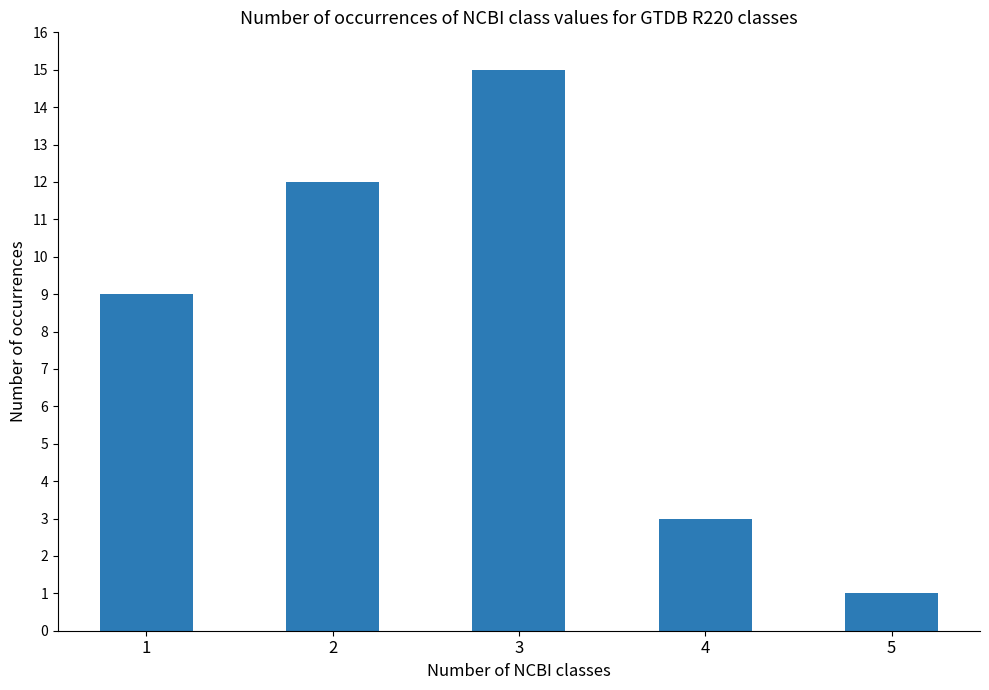

What is the sum of all values?

40